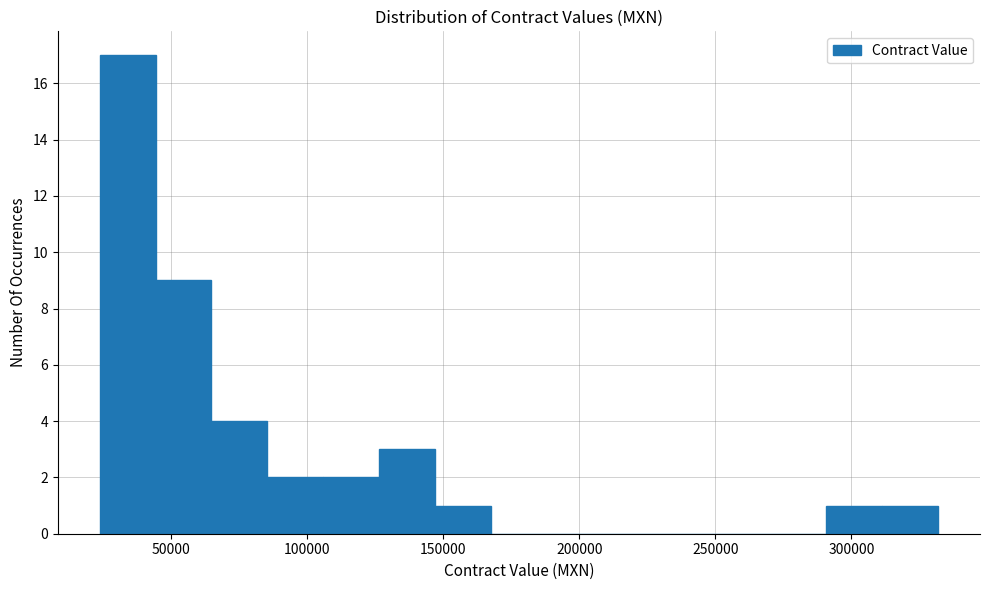

How tall is the bar that spans 145000 to 170000 on the x-axis? Neither the bar edges nor the heights are printed on the chart, so give them approximately, as read against the axes.

1